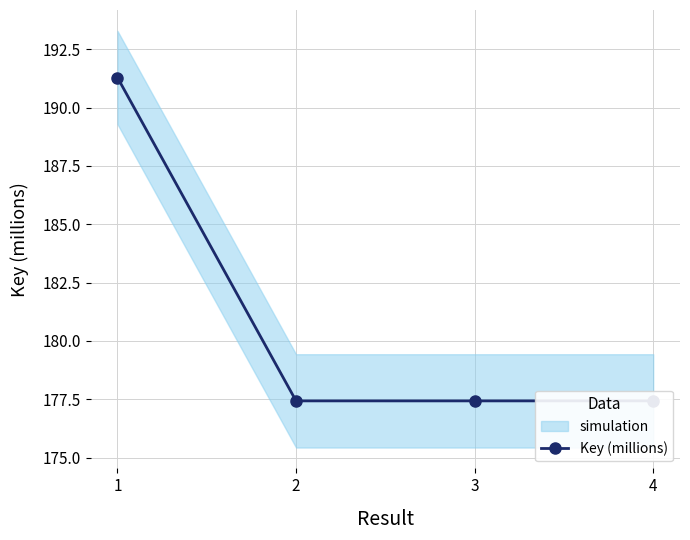

List the labels in order of value, smallest first.

3, 4, 2, 1